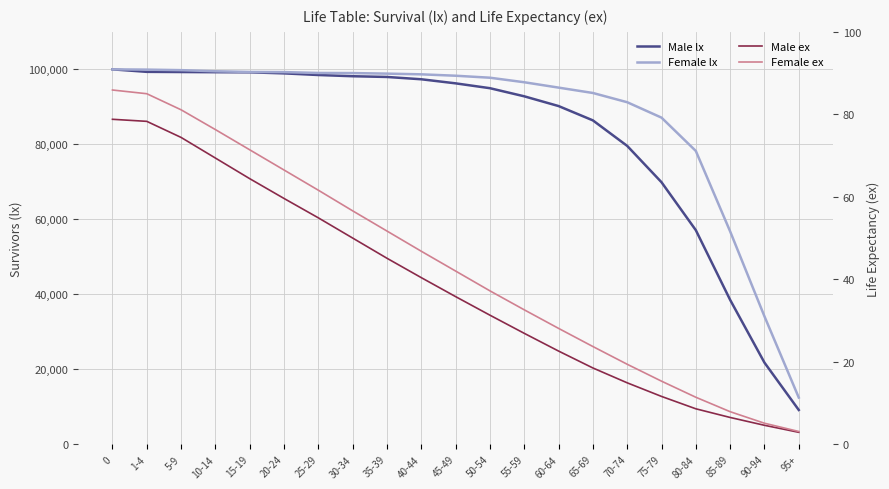

Which series changed the most between 60-64 and 95+?

Female lx